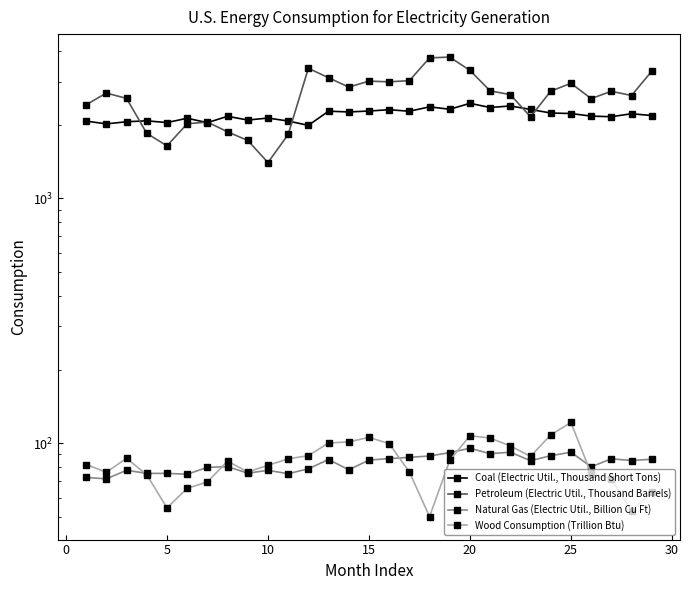

What is the average value of the Coal (Electric Util., Thousand Short Tons) series?

2192.9